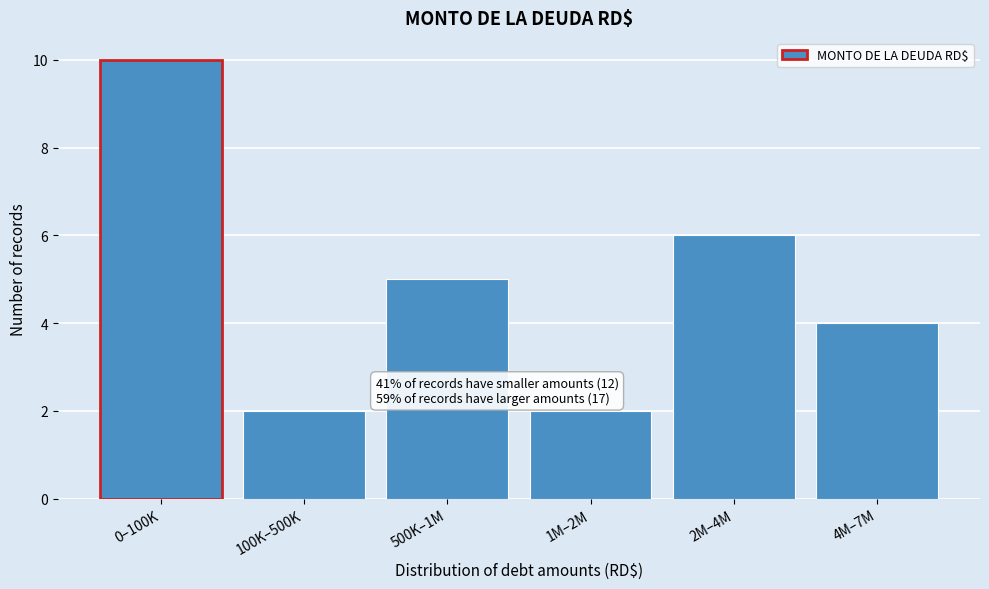

Reading left to right, what are all the values shown in this chart?

0–100K=10	100K–500K=2	500K–1M=5	1M–2M=2	2M–4M=6	4M–7M=4